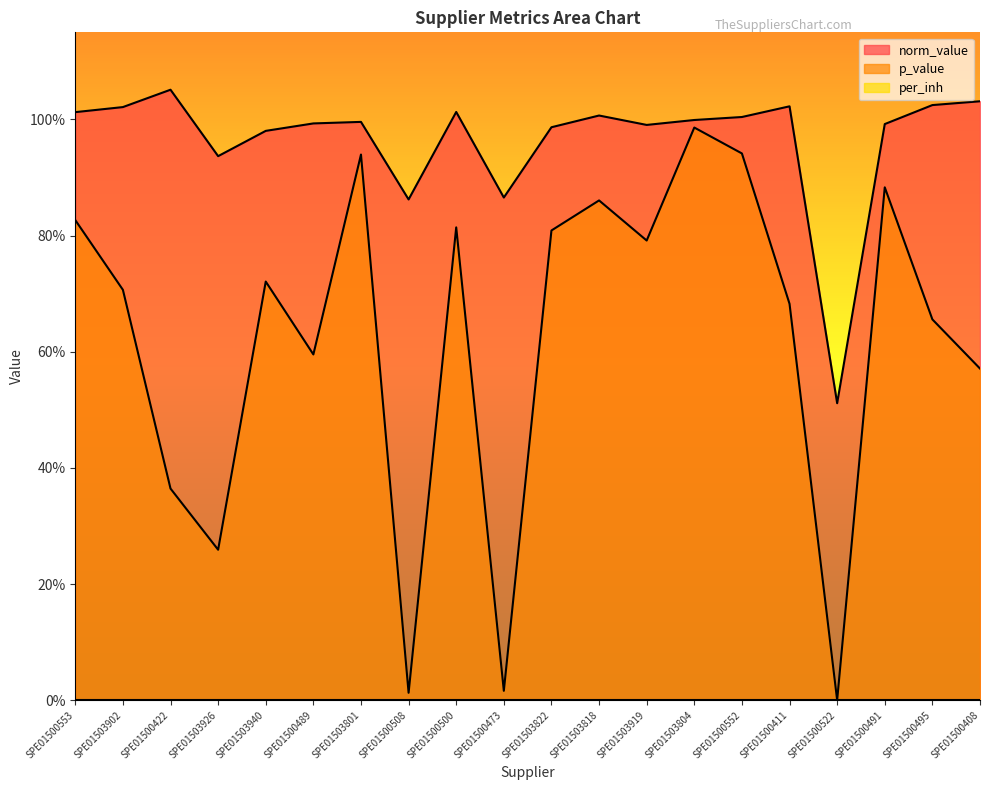

Where is the first local maximum for norm_value?

SPE01500422